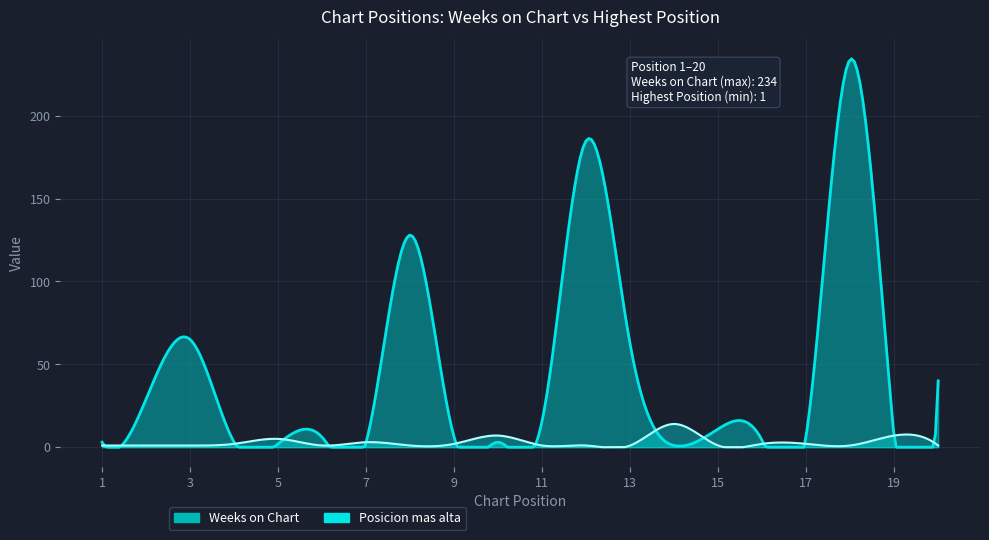

What are all the series names shown in the legend?

Weeks on Chart, Posicion mas alta